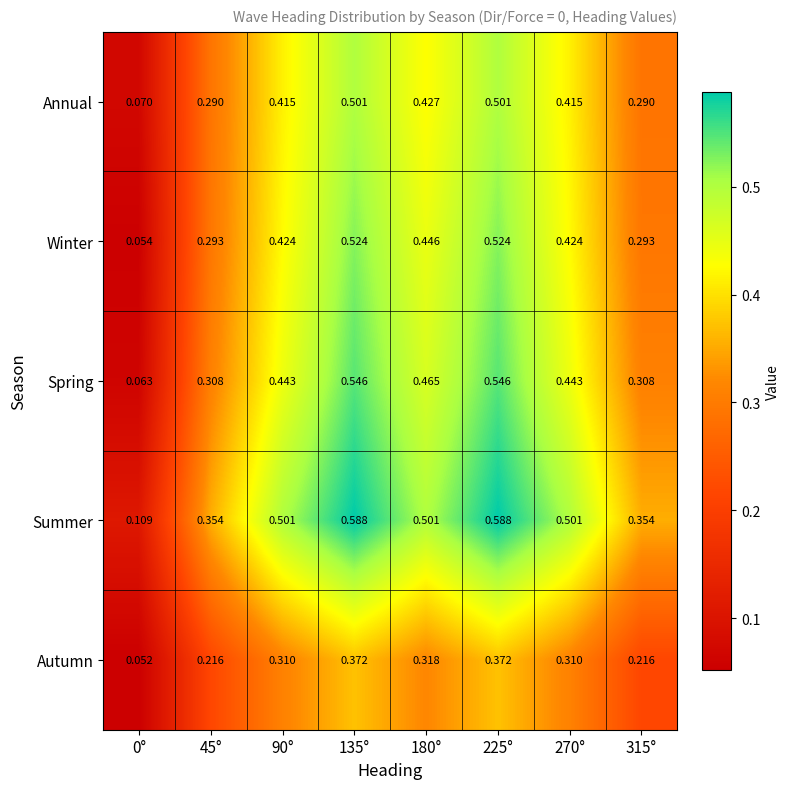

At how many categories does at least one series exceed 0?

8